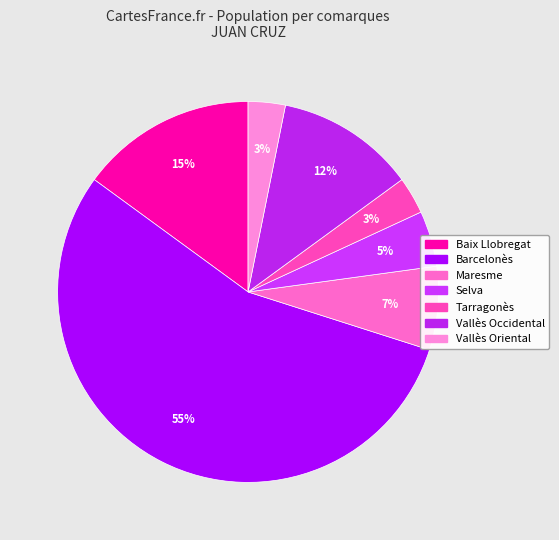

Rank the categories by value from highest to lowest.

Barcelonès, Baix Llobregat, Vallès Occidental, Maresme, Selva, Tarragonès, Vallès Oriental